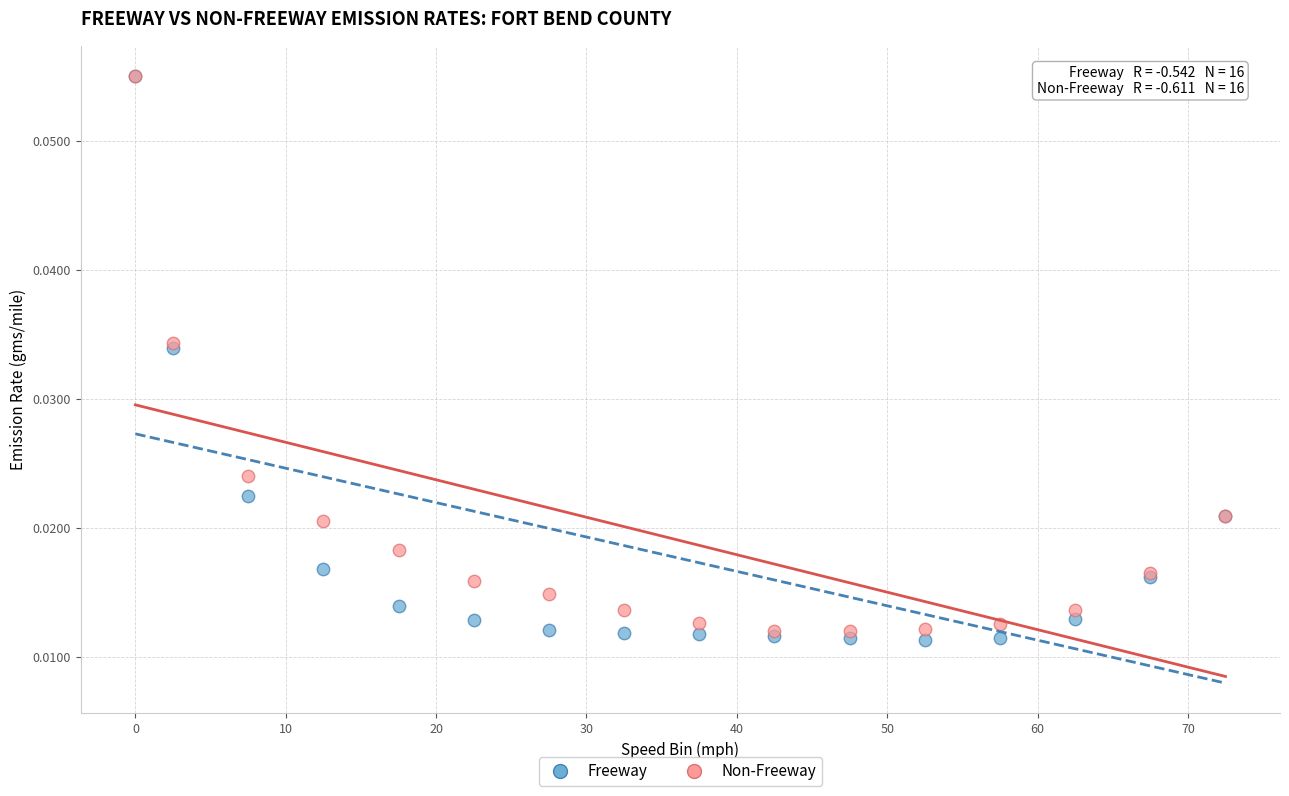

What are all the series names shown in the legend?

Freeway, Non-Freeway